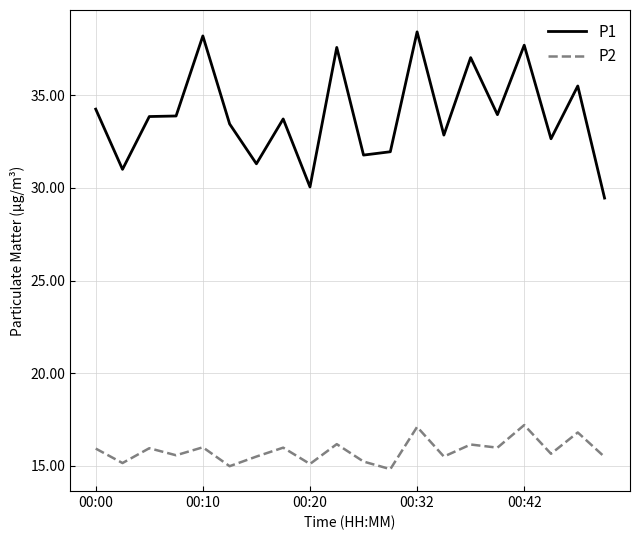

Which series has the largest range (max minus min)?

P1